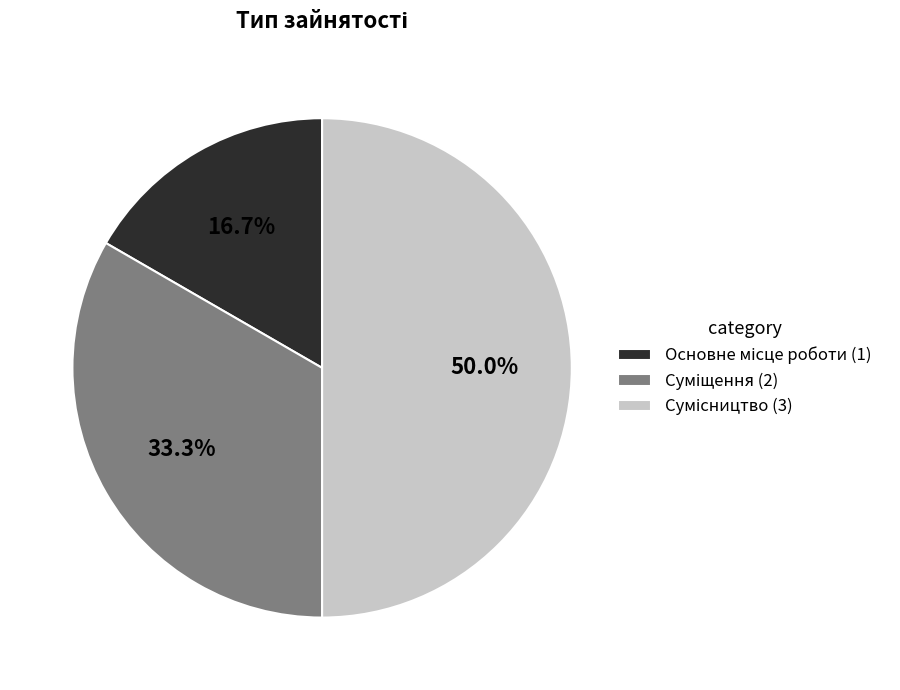

To the nearest percent, what is the combined percentage of Суміщення and Основне місце роботи?

50%